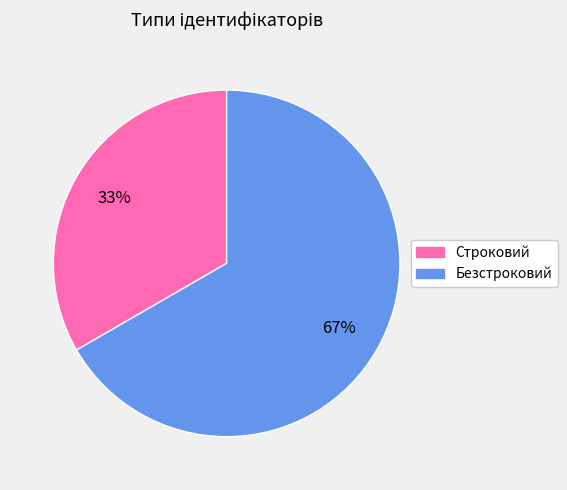

What percentage is the Строковий slice, to the nearest percent?

33%